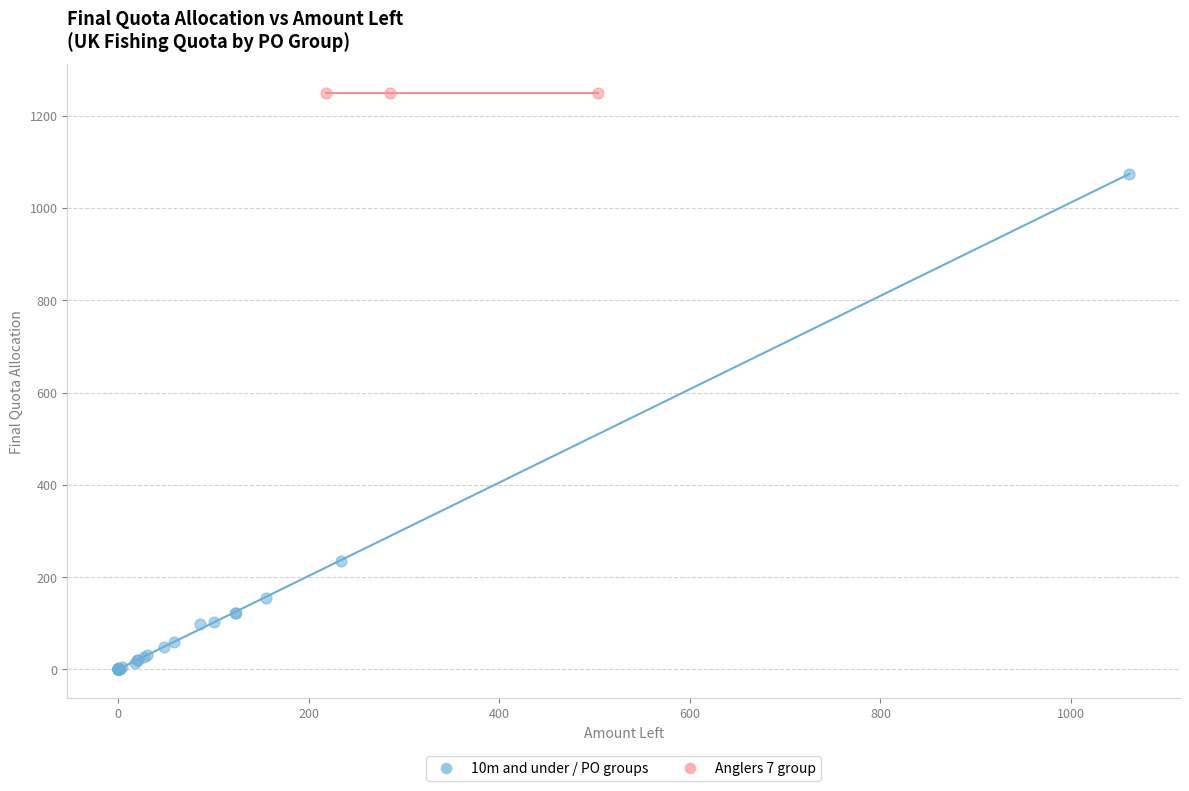

Which series contains the highest Y value?

Anglers 7 group